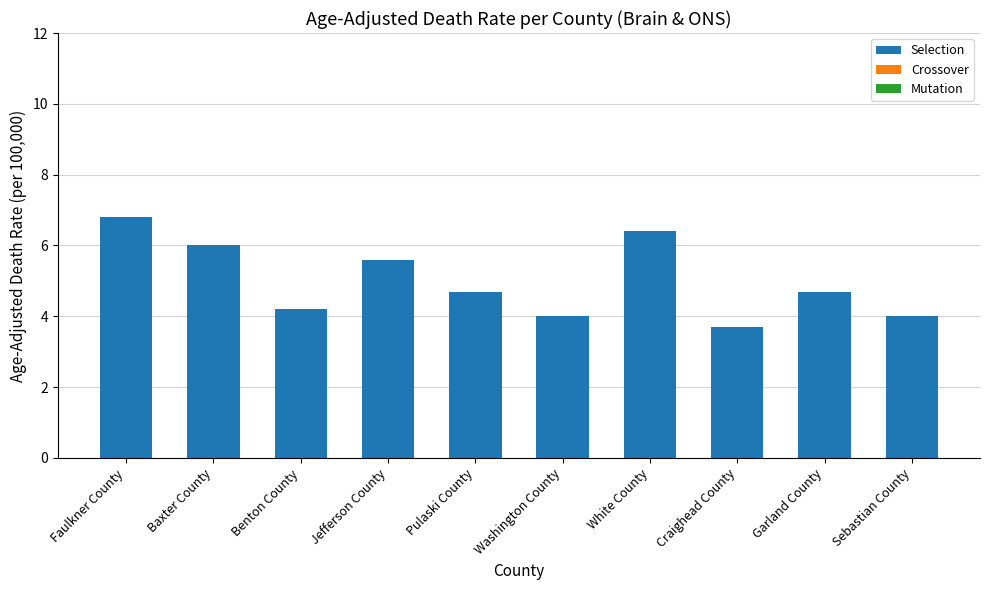

Reading right to left, extract all data points from this chart.

4.0	4.7	3.7	6.4	4.0	4.7	5.6	4.2	6.0	6.8